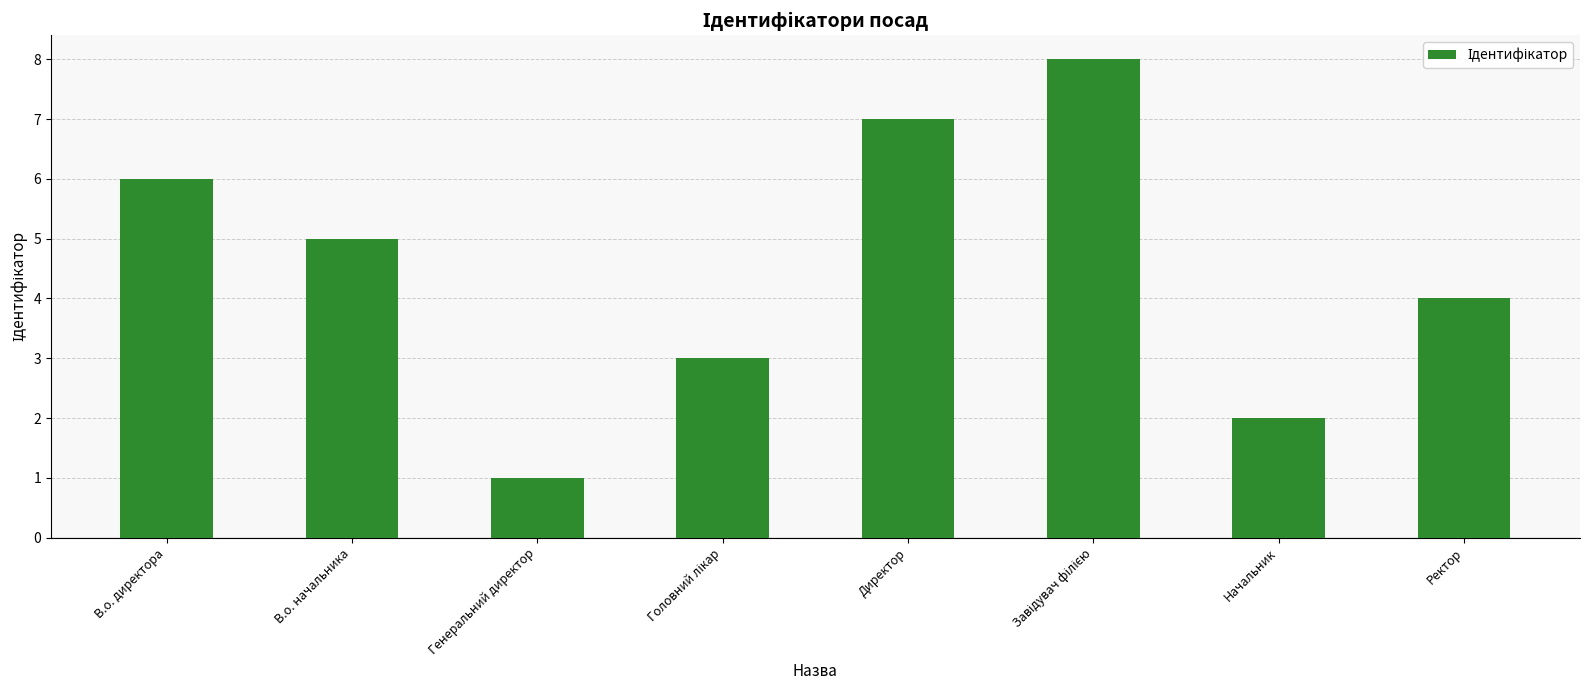

What is the greatest value displayed?

8